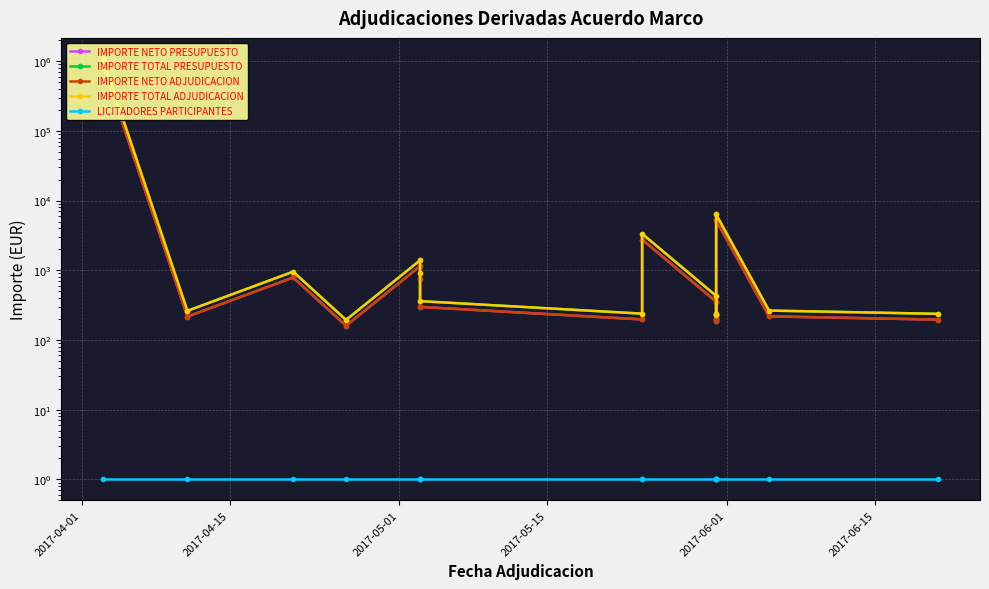

Rank the series by their maximum value, from lowest to highest.

LICITADORES PARTICIPANTES, IMPORTE NETO PRESUPUESTO, IMPORTE NETO ADJUDICACION, IMPORTE TOTAL PRESUPUESTO, IMPORTE TOTAL ADJUDICACION